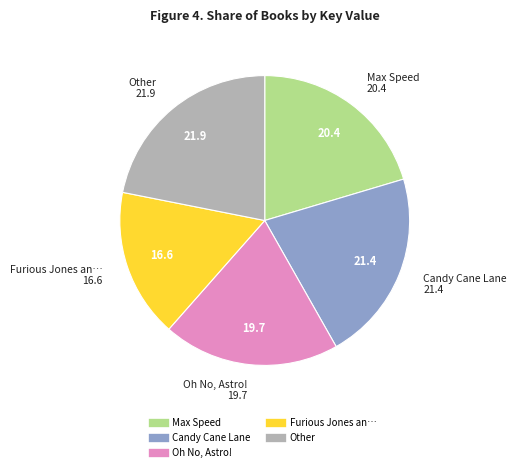

Is there a majority slice in this chart?

No